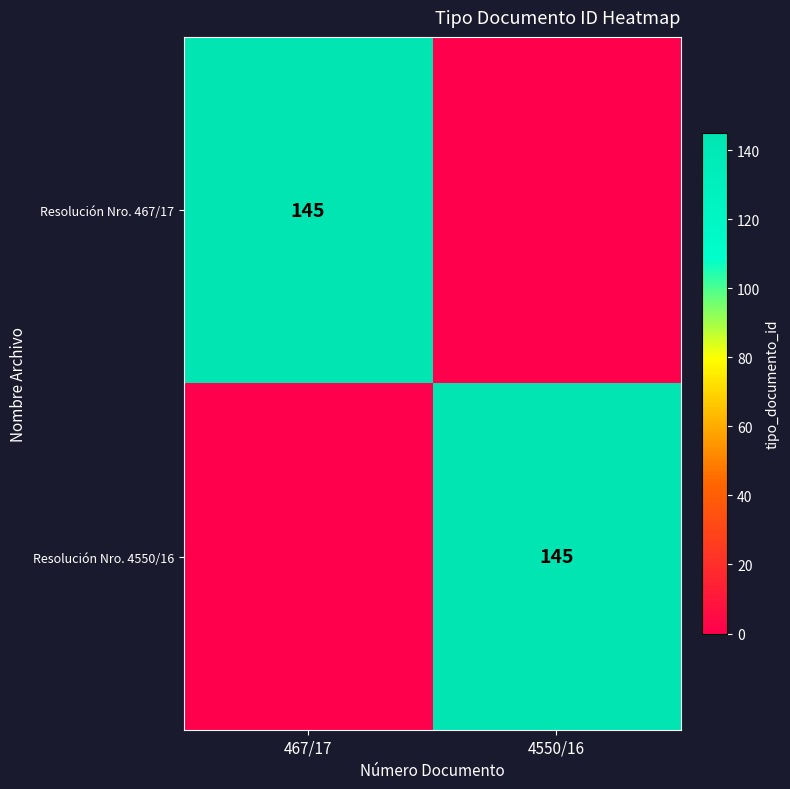

What is the total value across all series at 4550/16?

145